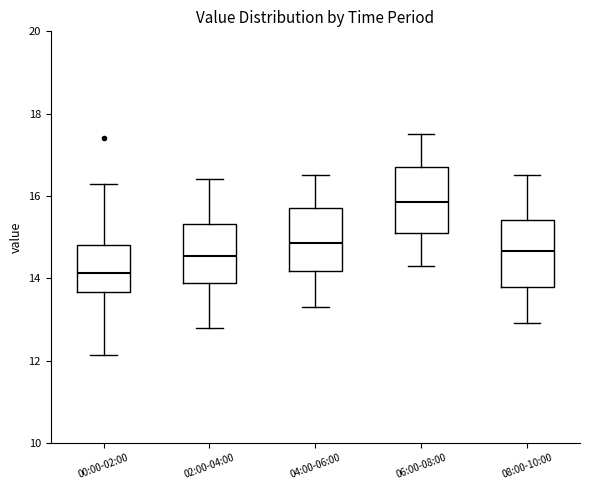

Which box's median line is the lowest?

00:00-02:00